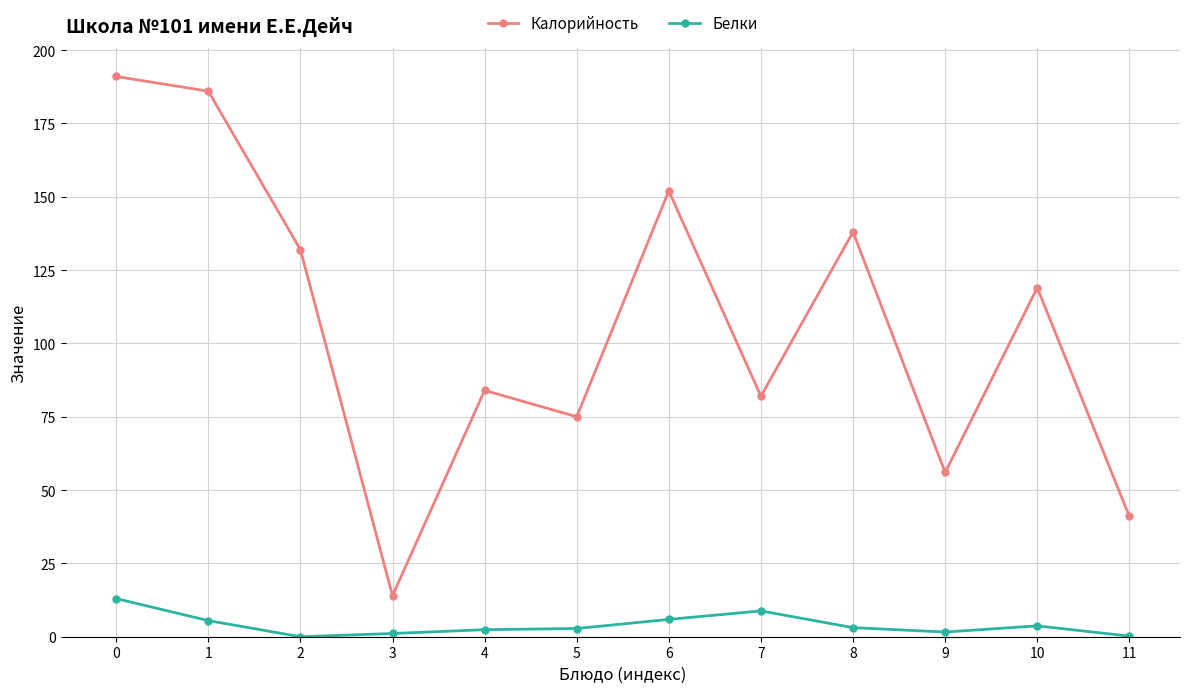

True or false: Белки and Калорийность intersect in this chart.

False